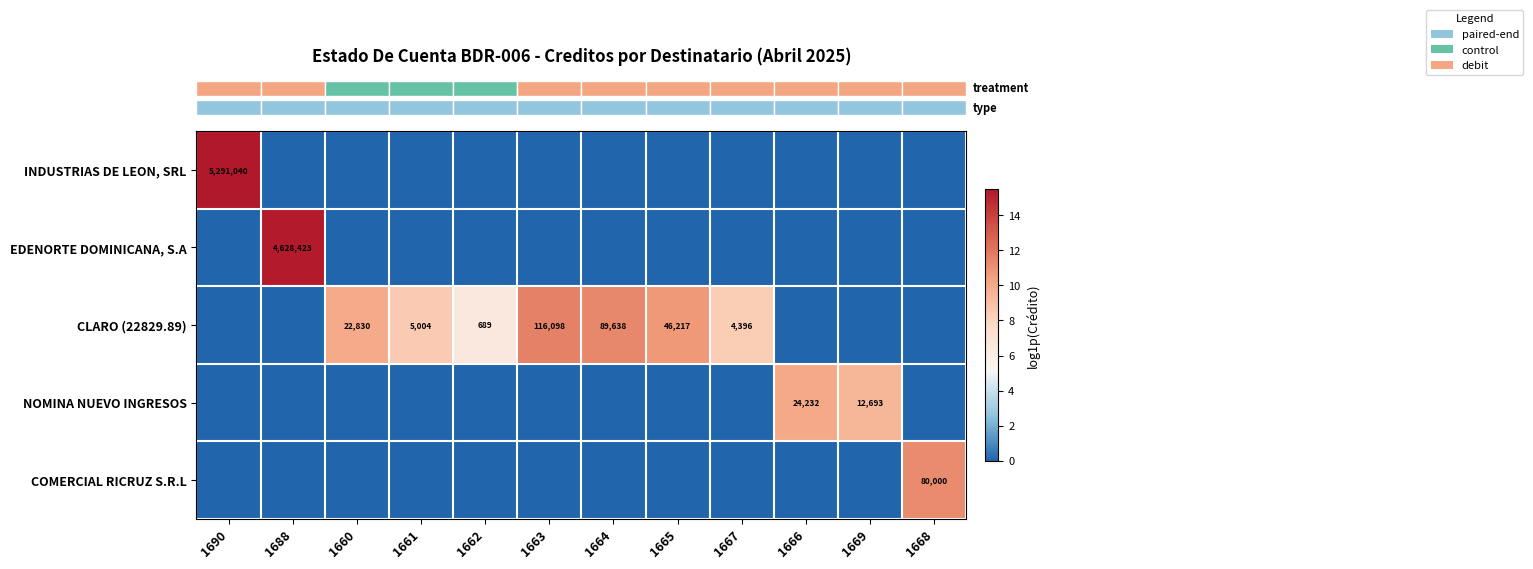

Which has a higher value, 1661 or 1665?

1661